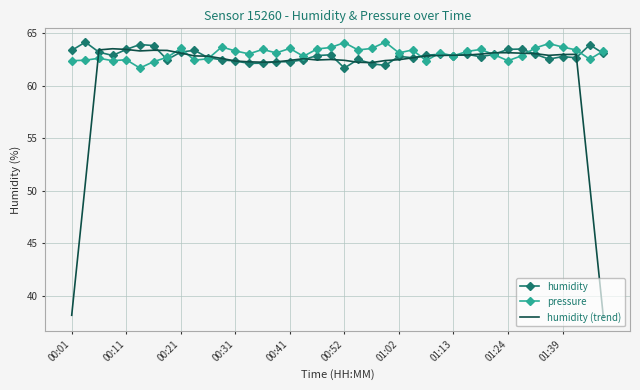

What is the maximum value shown in the chart?

64.2